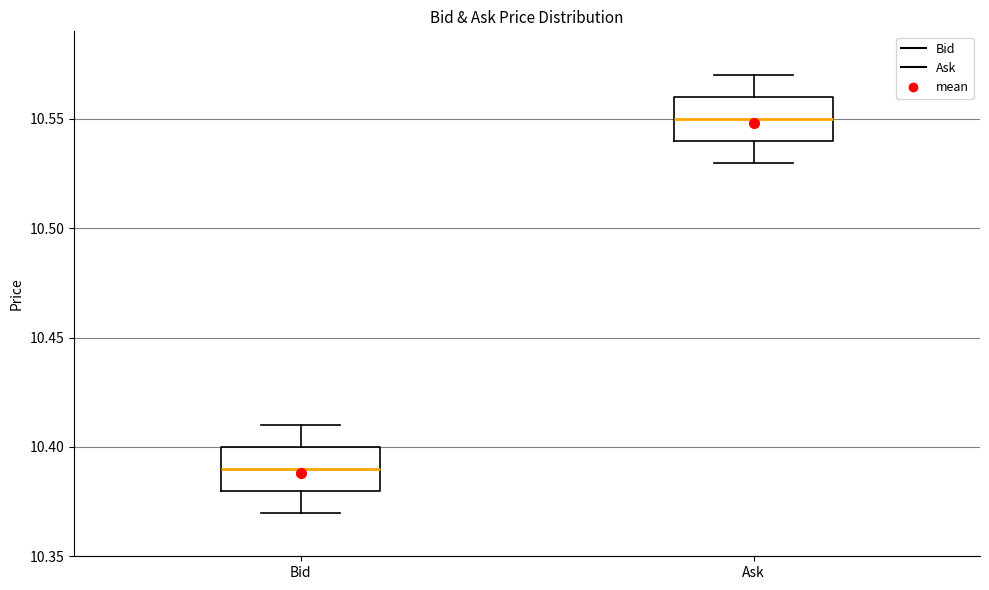

Which box has the lowest median line?

Bid